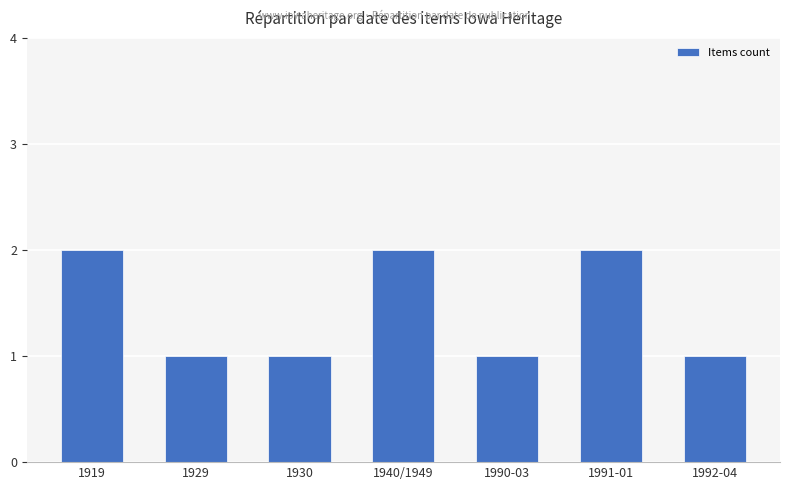

The value at 1919 is 3. True or false?

False